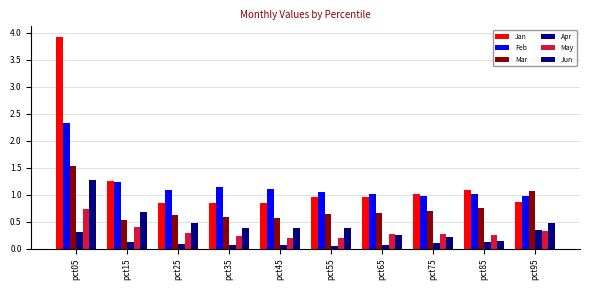

Count the number of data series in this chart.

6